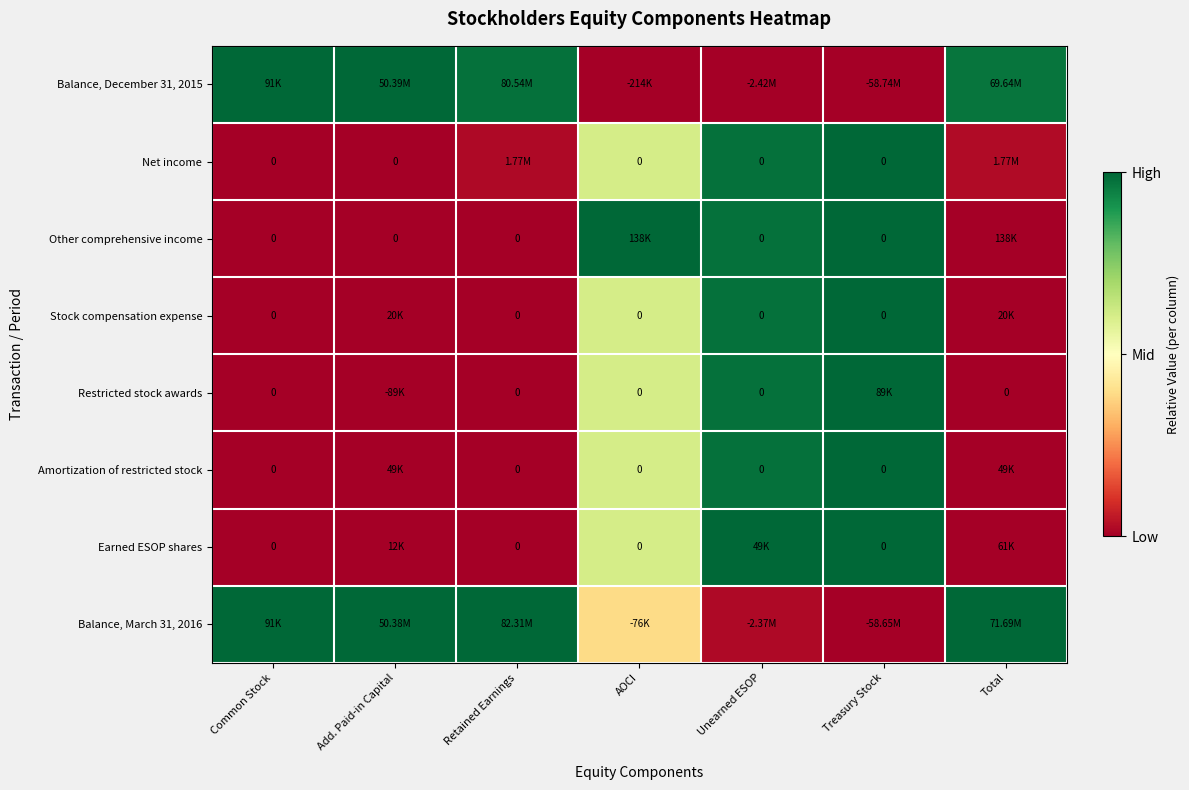

Which series has the widest spread of values?

Balance, December 31, 2015